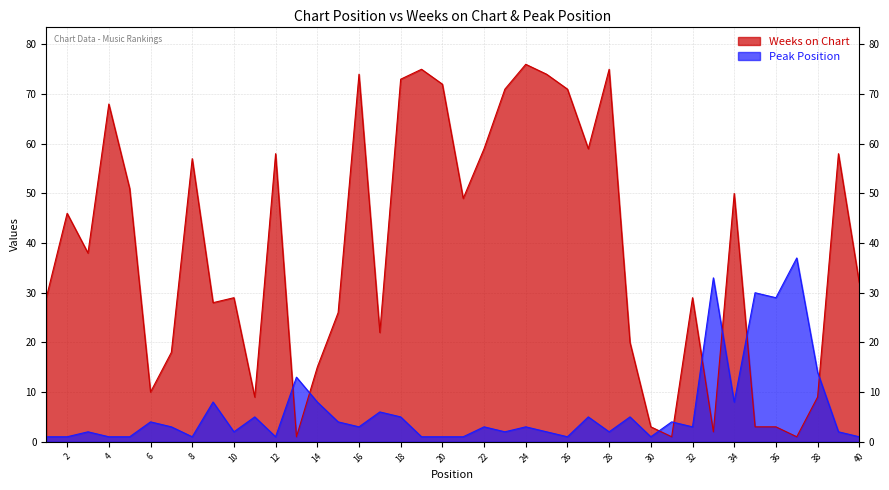

Reading left to right, extract all data points from this chart.

Weeks on Chart: 29	46	38	68	51	10	18	57	28	29	9	58	1	15	26	74	22	73	75	72	49	59	71	76	74	71	59	75	20	3	1	29	2	50	3	3	1	9	58	32
Peak Position: 1	1	2	1	1	4	3	1	8	2	5	1	13	8	4	3	6	5	1	1	1	3	2	3	2	1	5	2	5	1	4	3	33	8	30	29	37	14	2	1